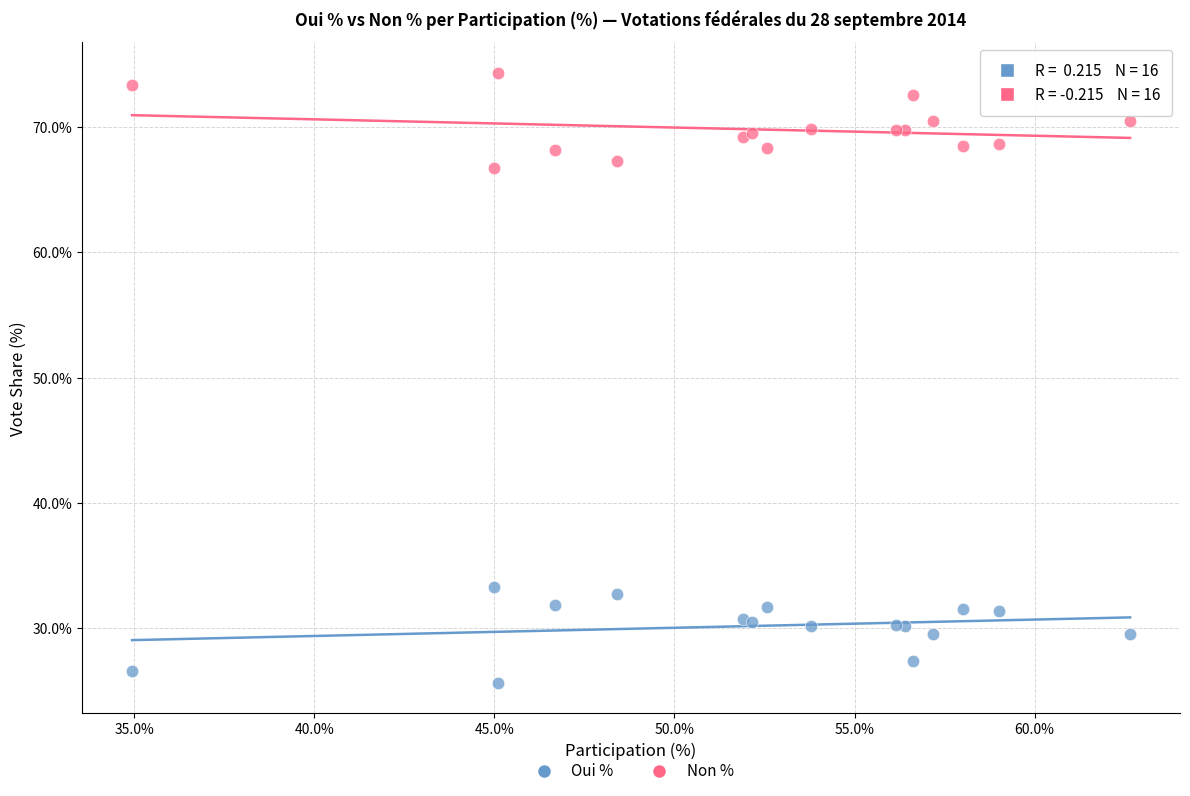

What is the X range (max minus min) for the scatter plot?

27.7